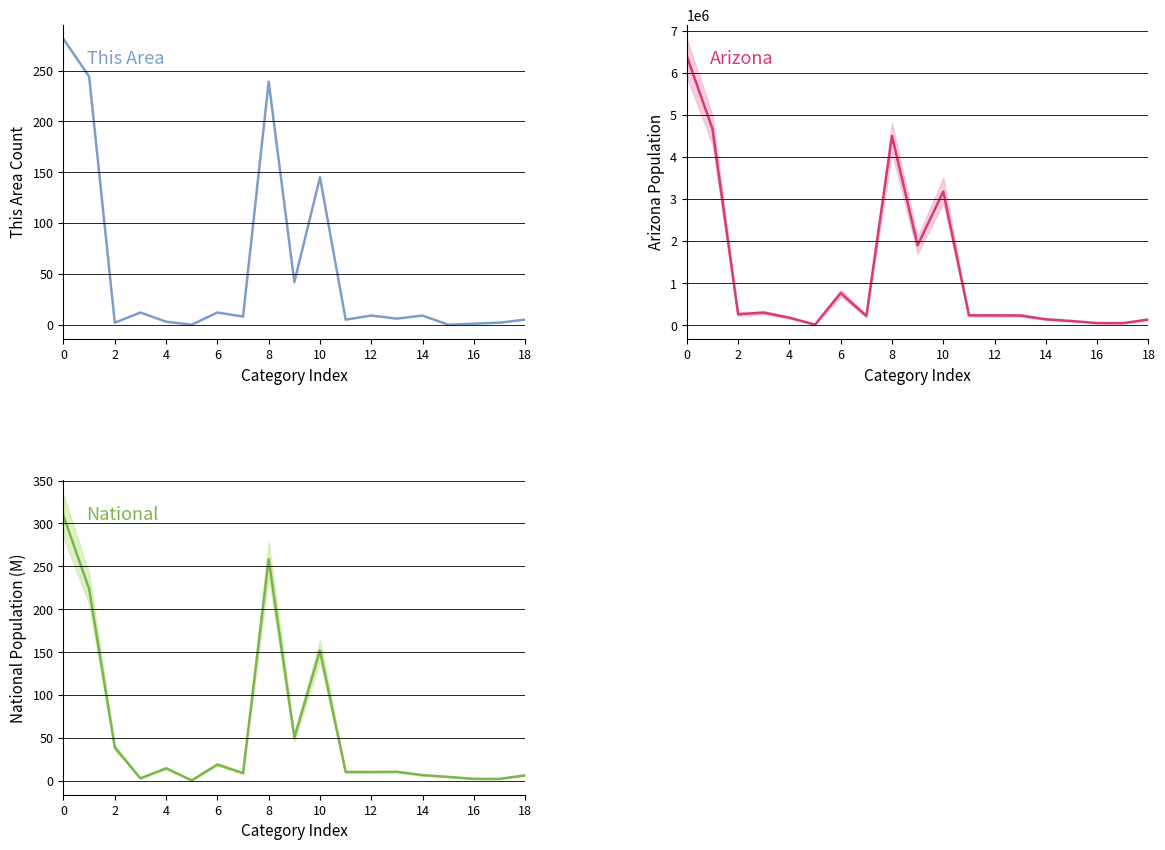

What is the value of the Arizona point at the 10th from the left?

1895149.0